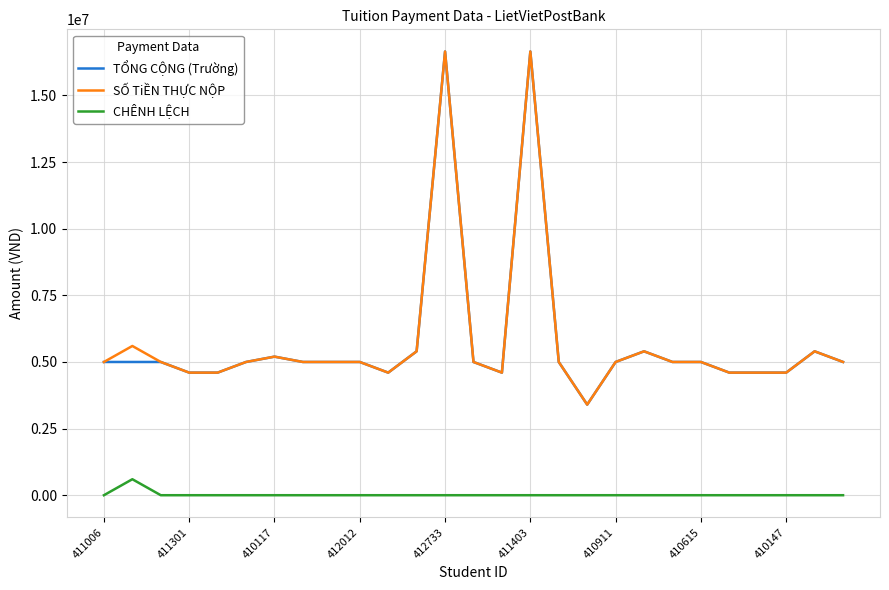

True or false: TỔNG CỘNG (Trường) and CHÊNH LỆCH intersect in this chart.

False